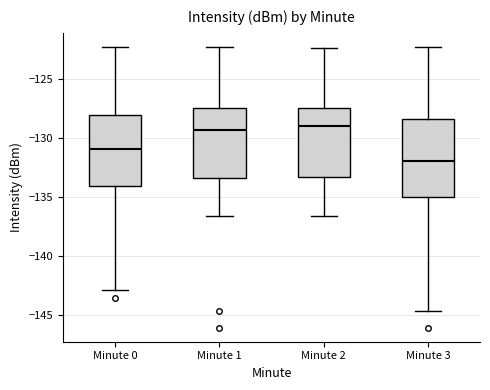

Where does the lower whisker of the box for Minute 3 end on the y-axis? The values are not printed on the chart, so give them approximately, as read against the axis.

-144.5